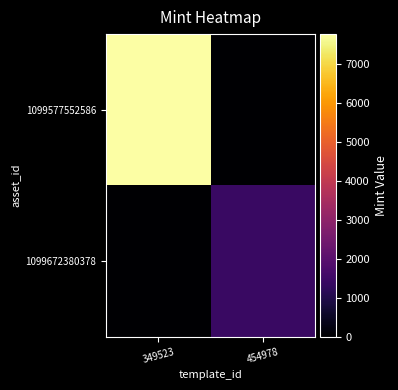

Reading right to left, extract all data points from this chart.

1099577552586: 454978=0	349523=7773
1099672380378: 454978=1398	349523=0